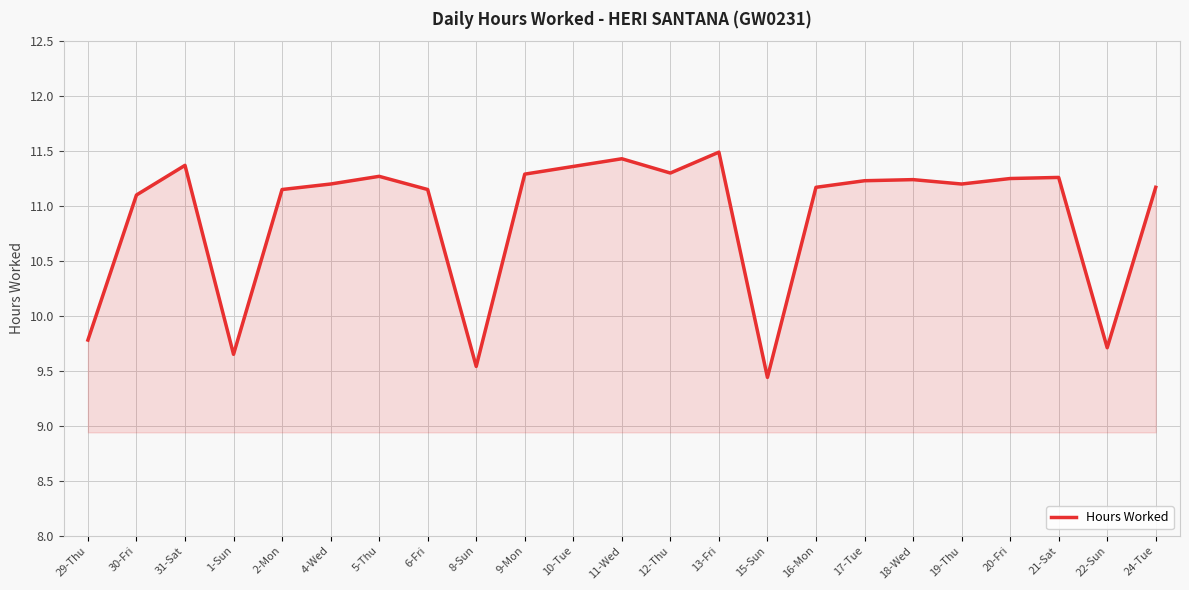

Where does the data first go above 11?

30-Fri